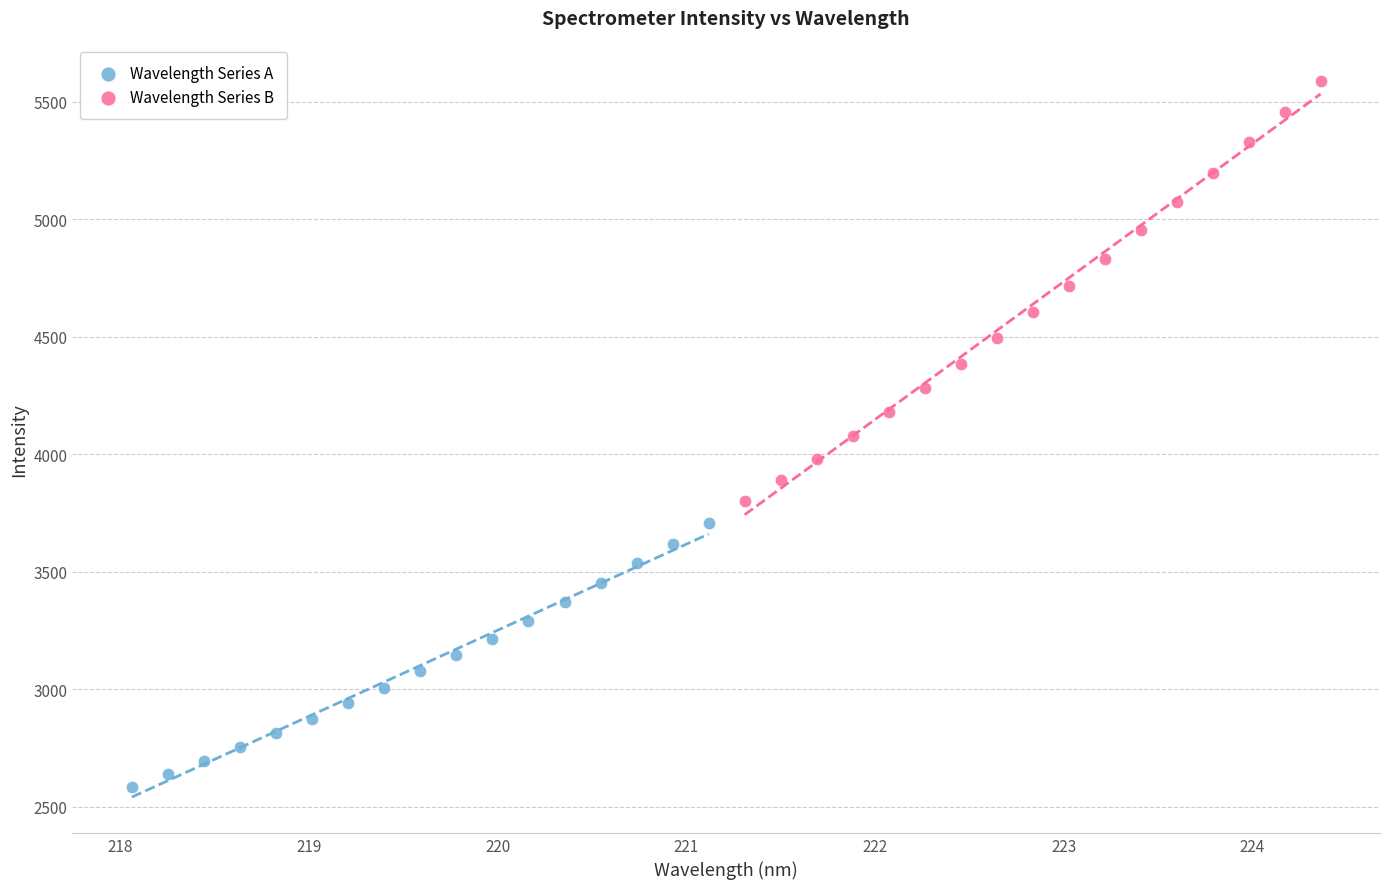

Which series reaches the maximum Y coordinate?

Wavelength Series B